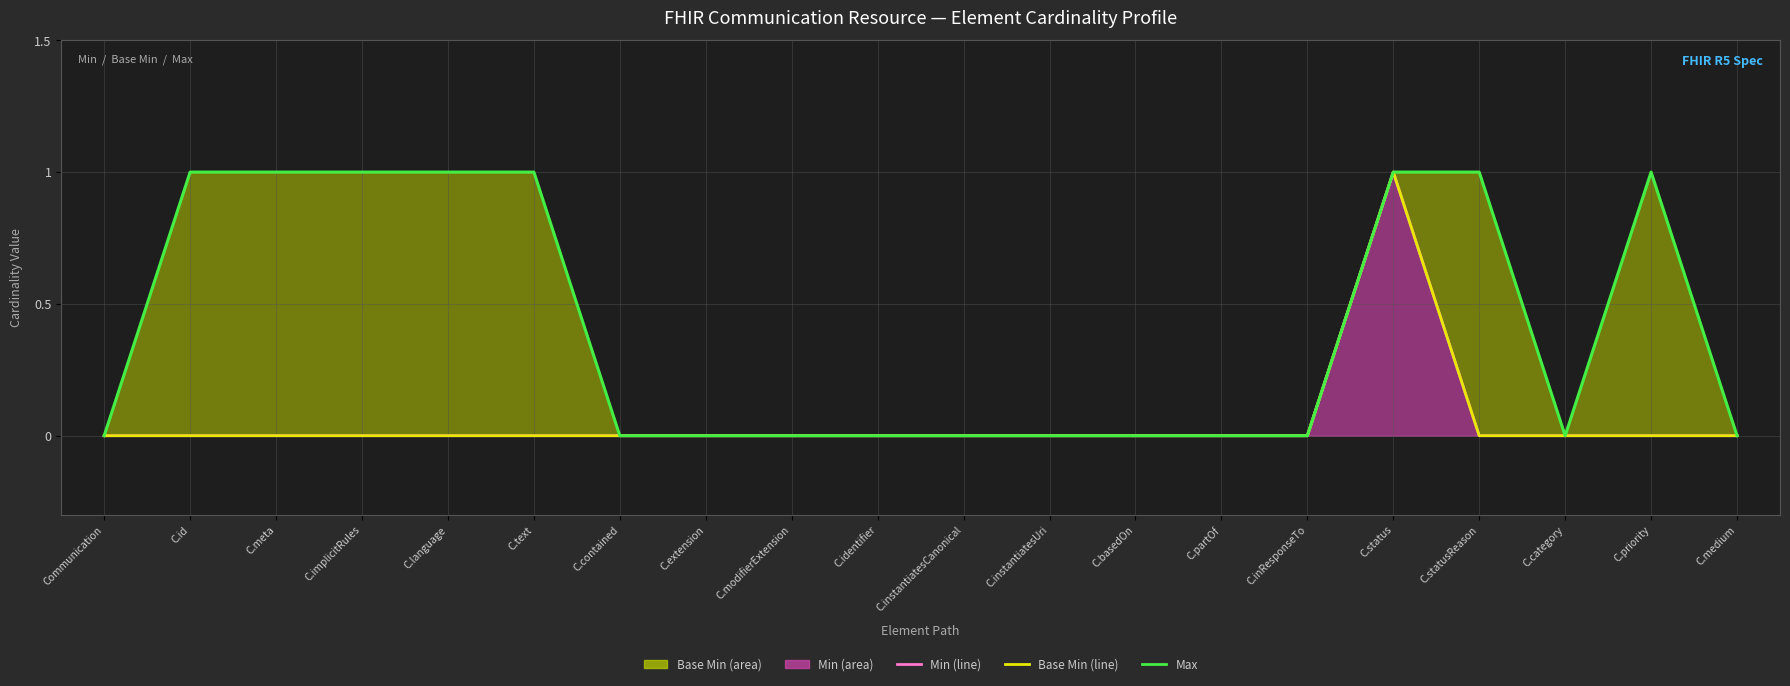

Does the chart have visible grid lines?

Yes